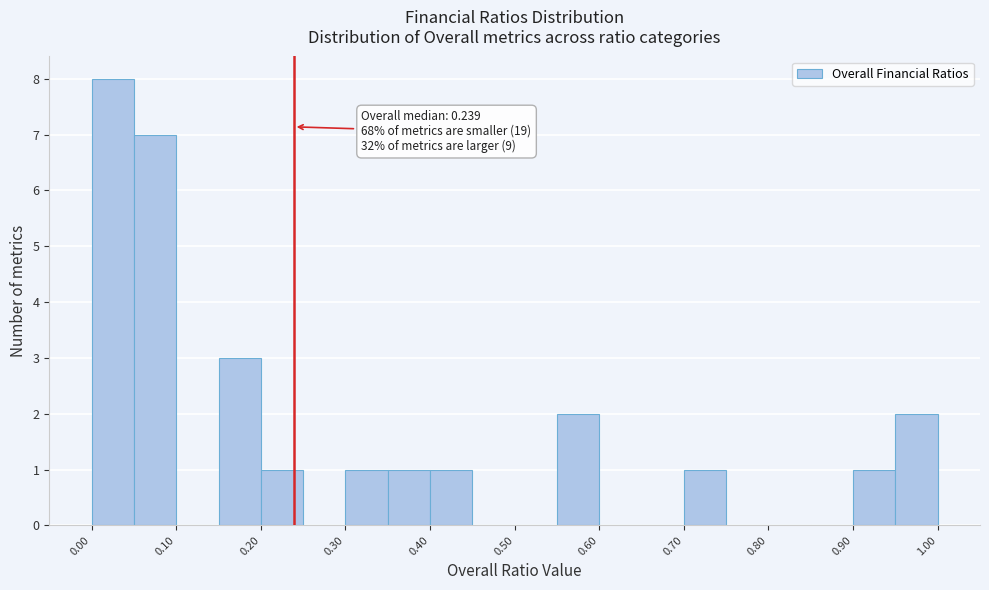

Which range on the x-axis has the tallest bar?

0.00 to 0.05